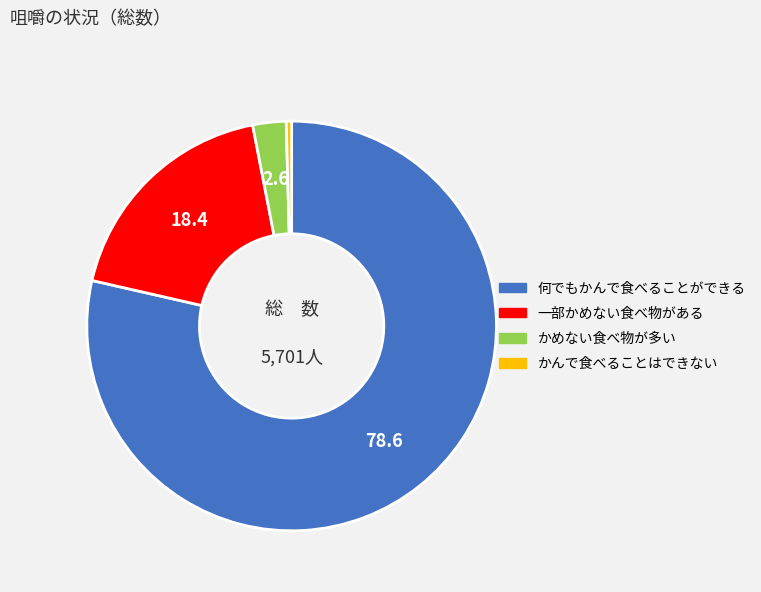

Do かんで食べることはできない and 何でもかんで食べることができる together represent more than half of the pie?

Yes